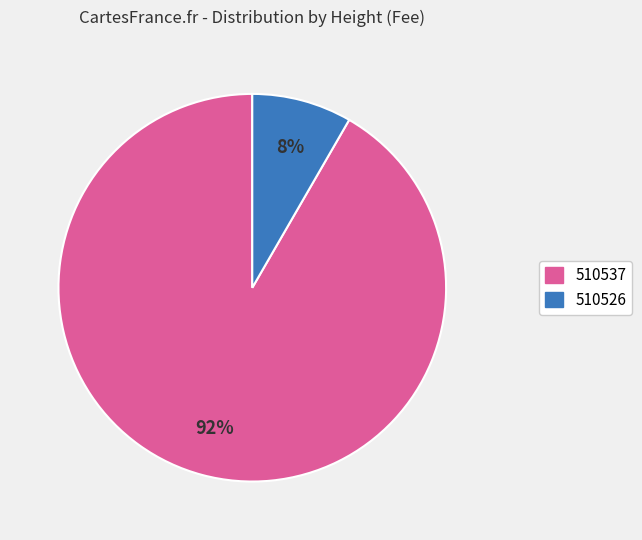

Rank the categories by value from highest to lowest.

510537, 510526